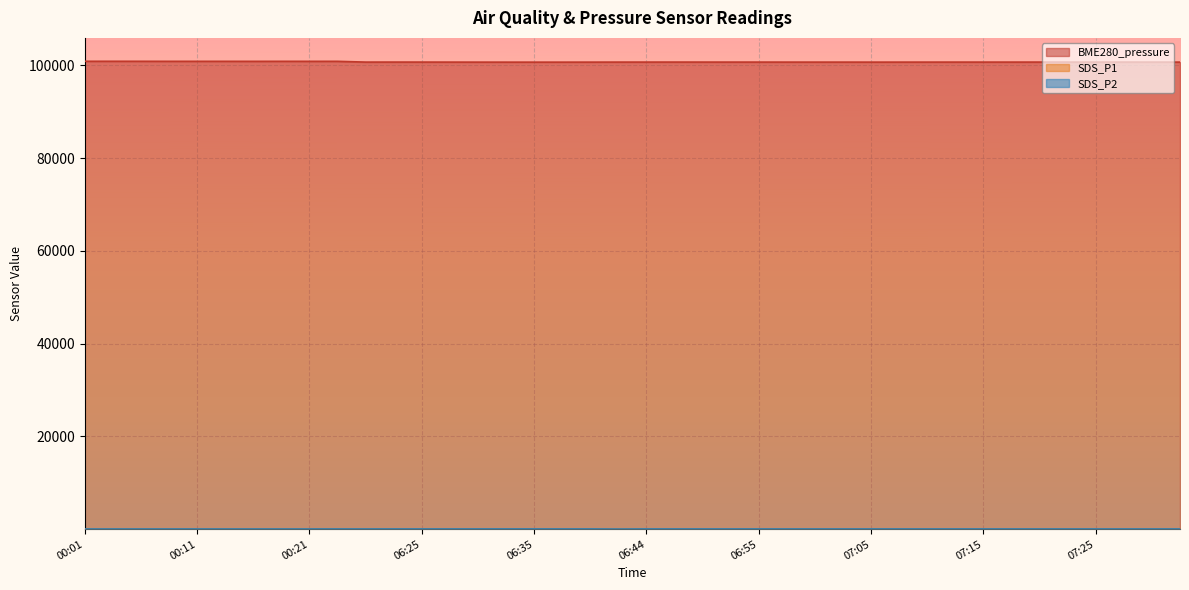

What is the difference between the highest and lowest values at 06:22?

100674.9